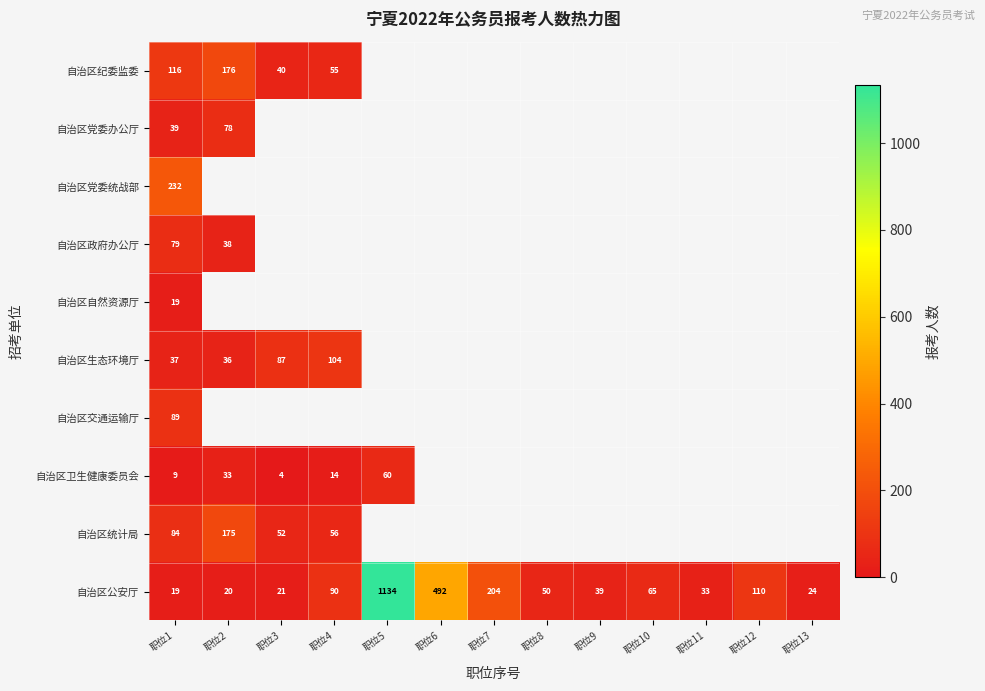

The value of 自治区纪委监委 at 职位3 is 10.3. True or false?

False